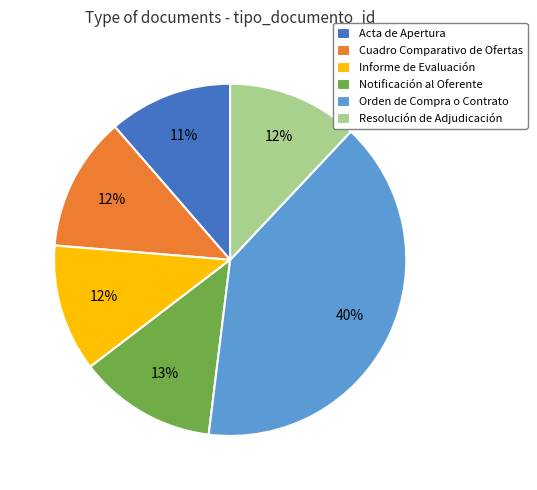

Approximately how many times larger is the value at Informe de Evaluación compared to Orden de Compra o Contrato?

0.3